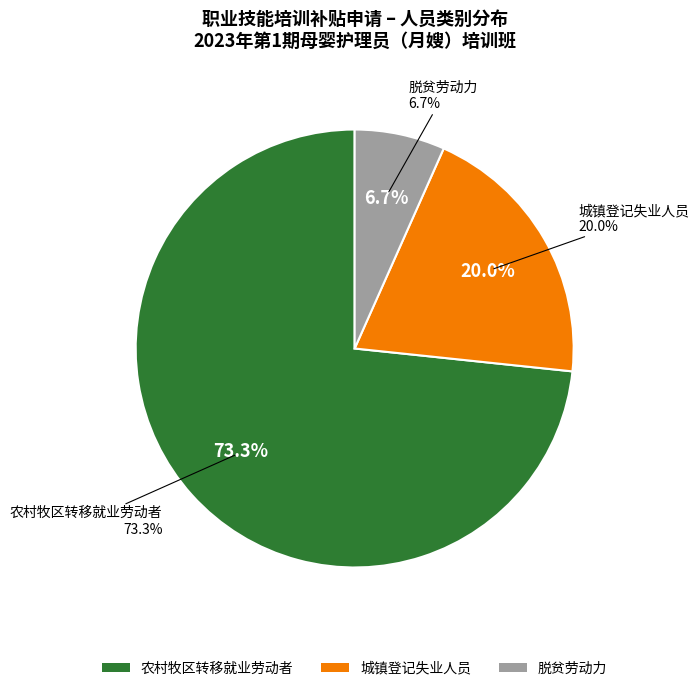

Rank the categories by value from highest to lowest.

农村牧区转移就业劳动者, 城镇登记失业人员, 脱贫劳动力